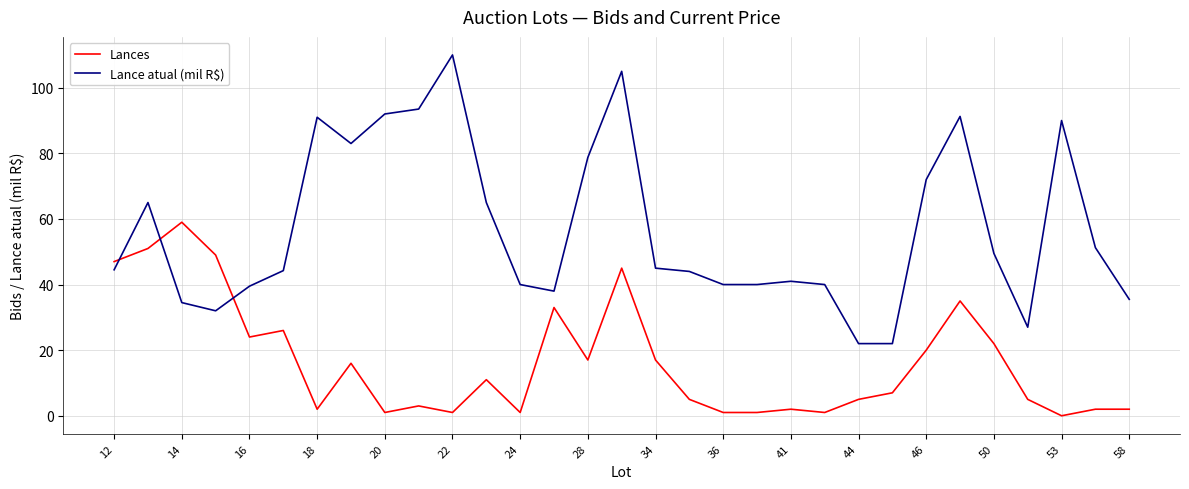

True or false: Lances has more than 1 interior local peaks.

True